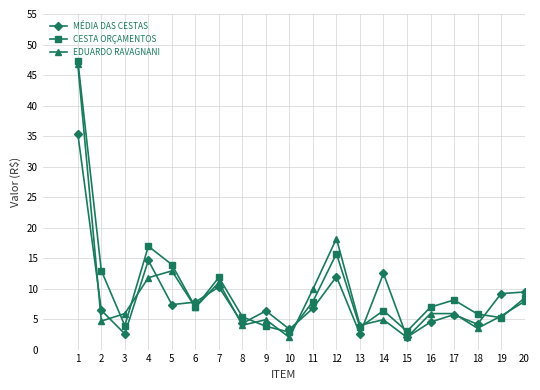

Between 6 and 9, which series saw the biggest shift?

CESTA ORÇAMENTOS